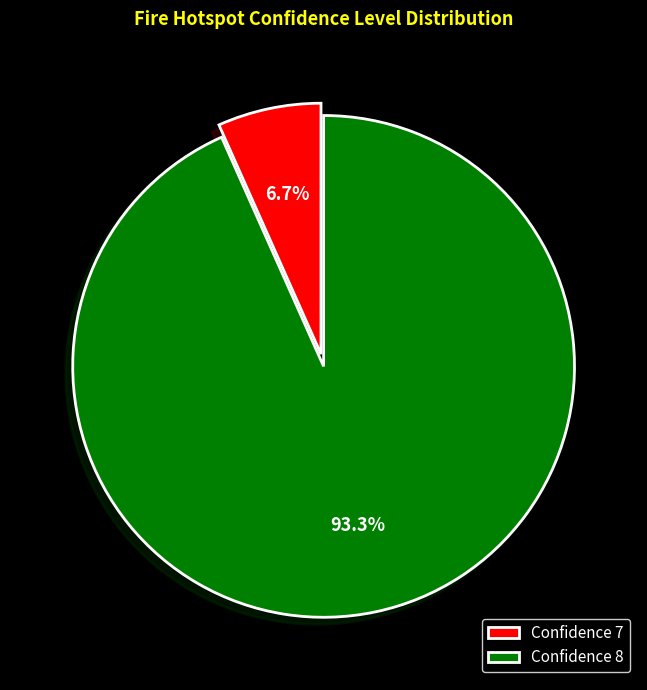

How much of the chart is everything except Confidence 8?

6.7%